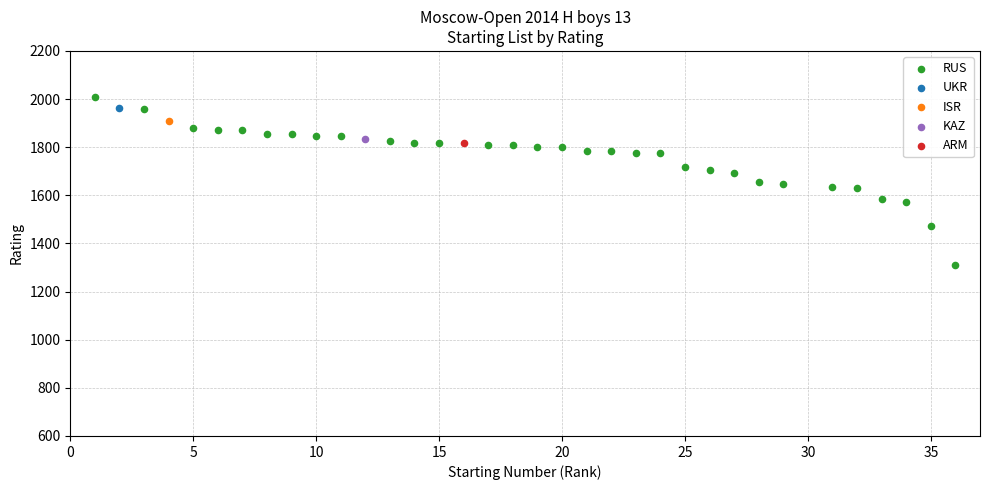

What are all the series names shown in the legend?

RUS, UKR, ISR, KAZ, ARM